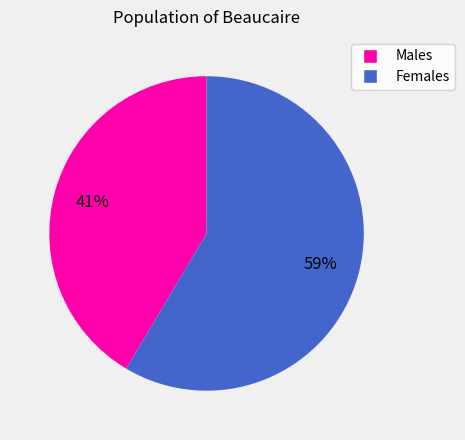

Which slice is the largest?

Females